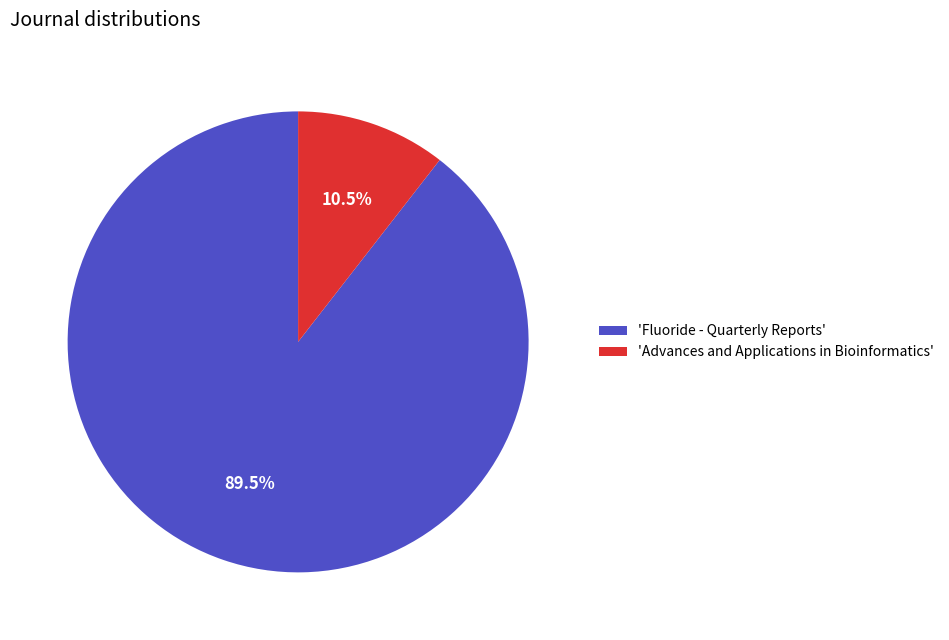

How many slices are in this pie chart?

2